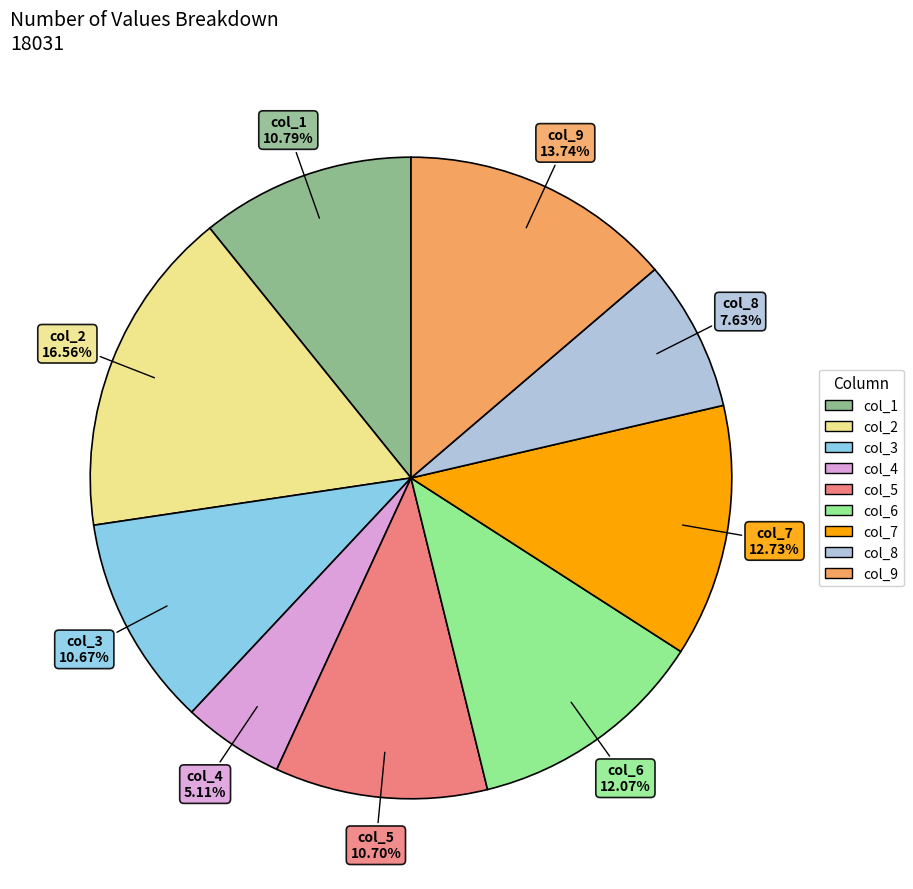

Is there a majority slice in this chart?

No